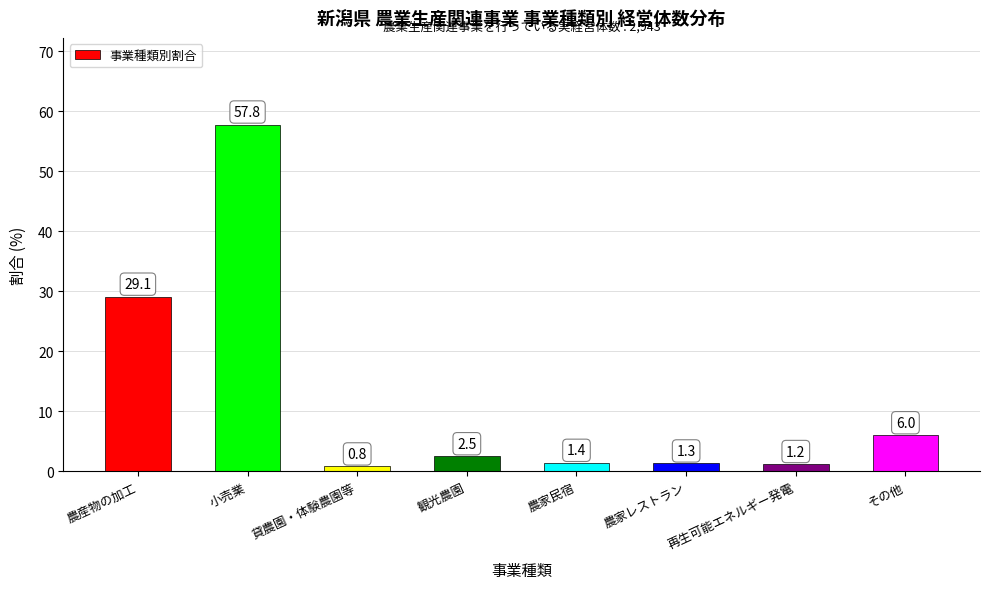

How many values exceed 2?

4